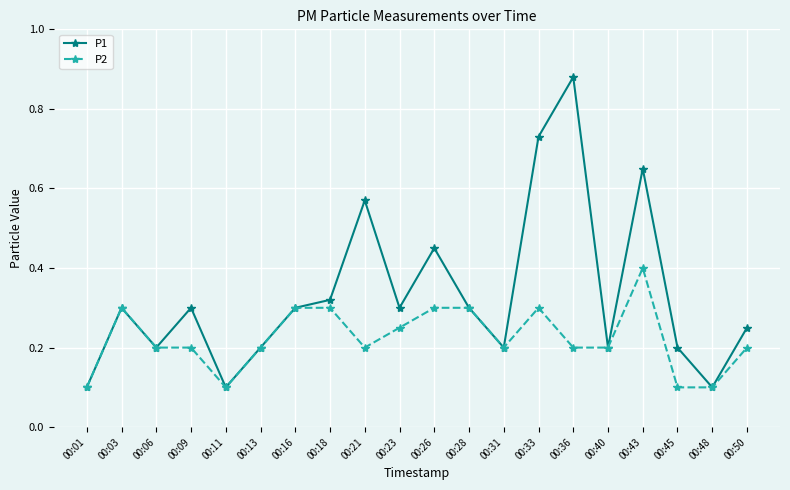

Does the chart display data point markers on the line(s)?

Yes